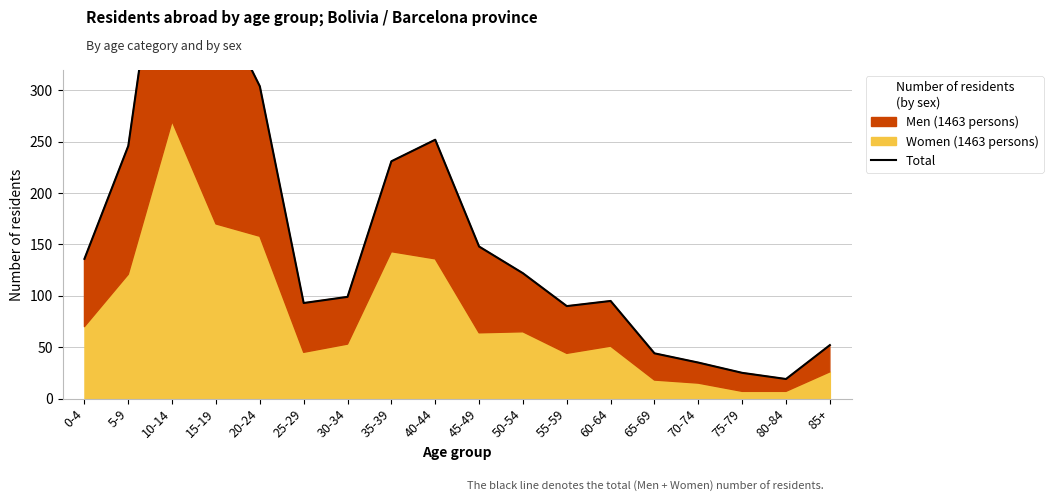

Which category has the lowest value across all series?

80-84